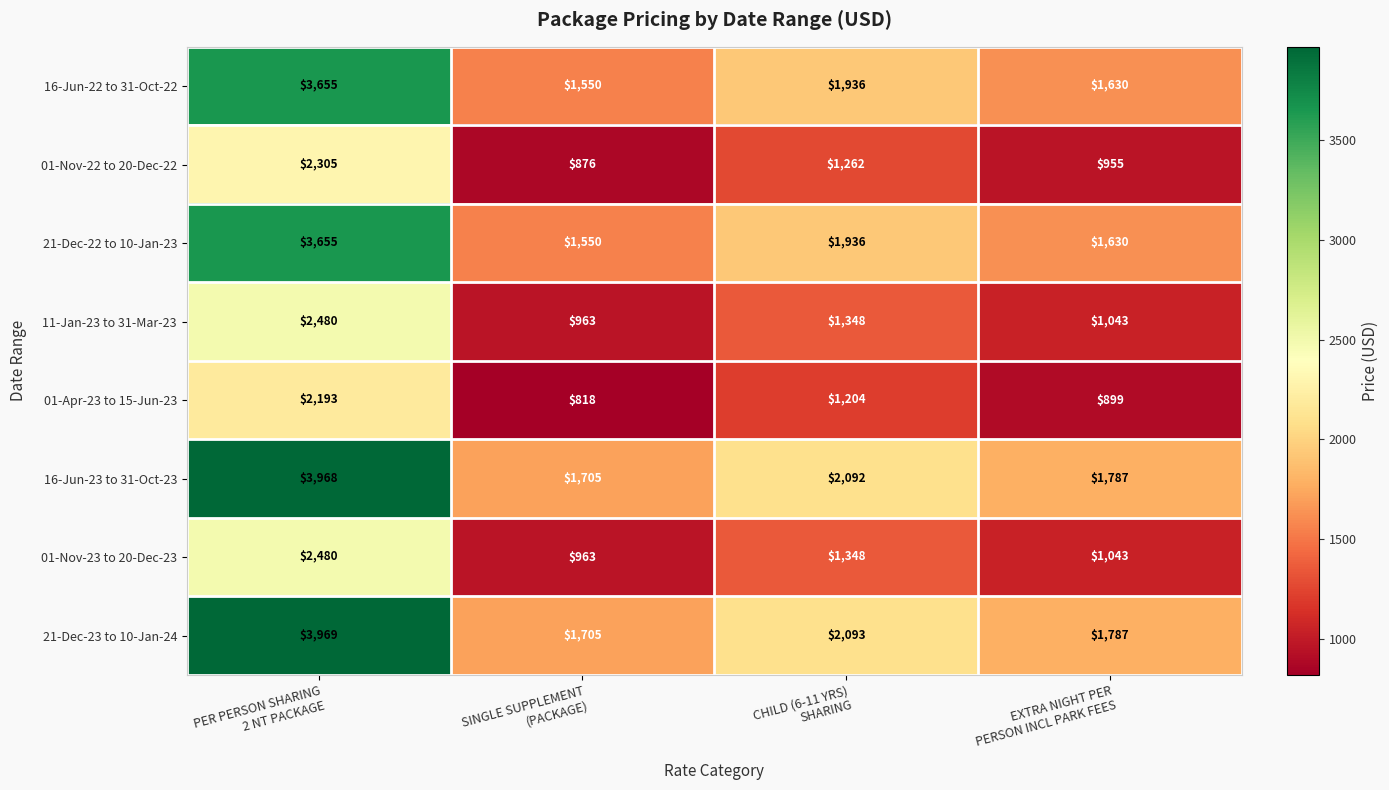

Which series has the largest range (max minus min)?

21-Dec-23 to 10-Jan-24